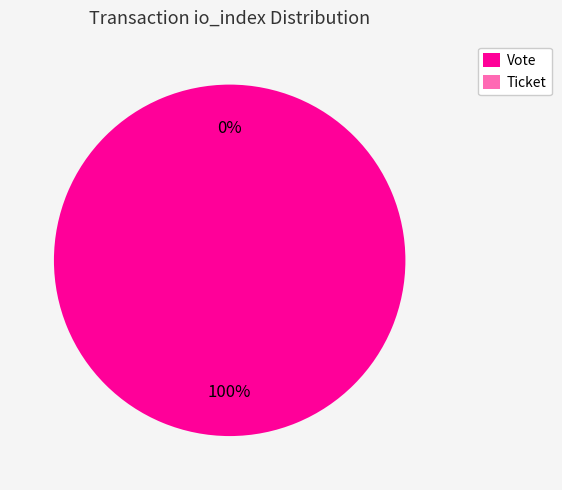

How many segments does this pie chart have?

2